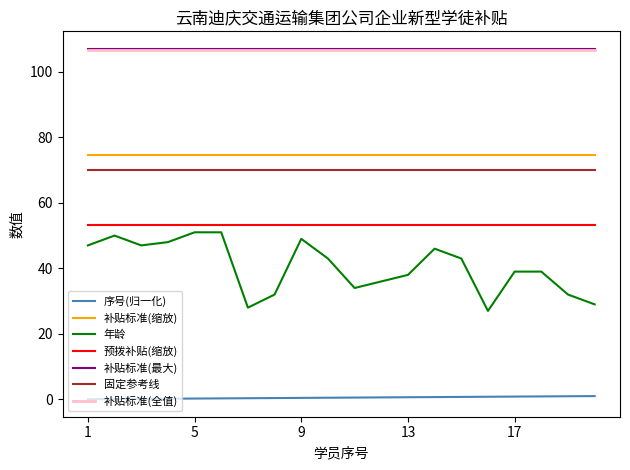

Which series has the widest spread of values?

年龄